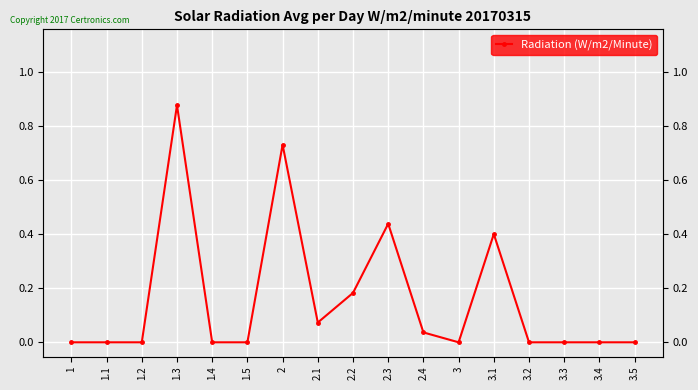

Rank the categories by value from highest to lowest.

1.3, 2, 2.3, 3.1, 2.2, 2.1, 2.4, 1, 1.1, 1.2, 1.4, 1.5, 3, 3.2, 3.3, 3.4, 3.5